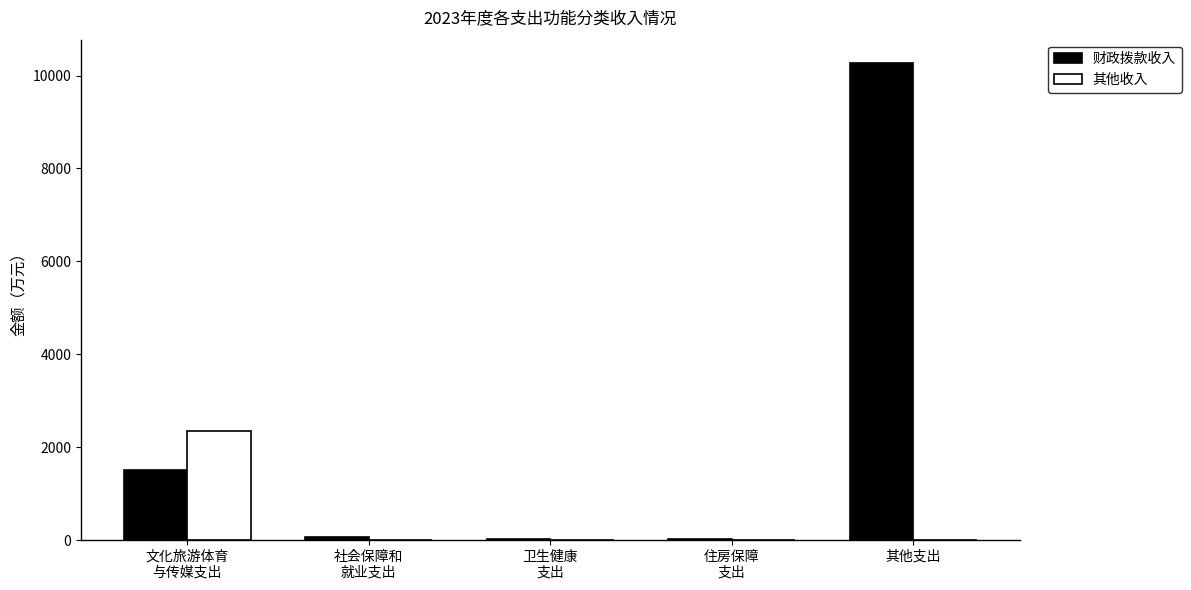

Which series has the largest total across all categories?

财政拨款收入